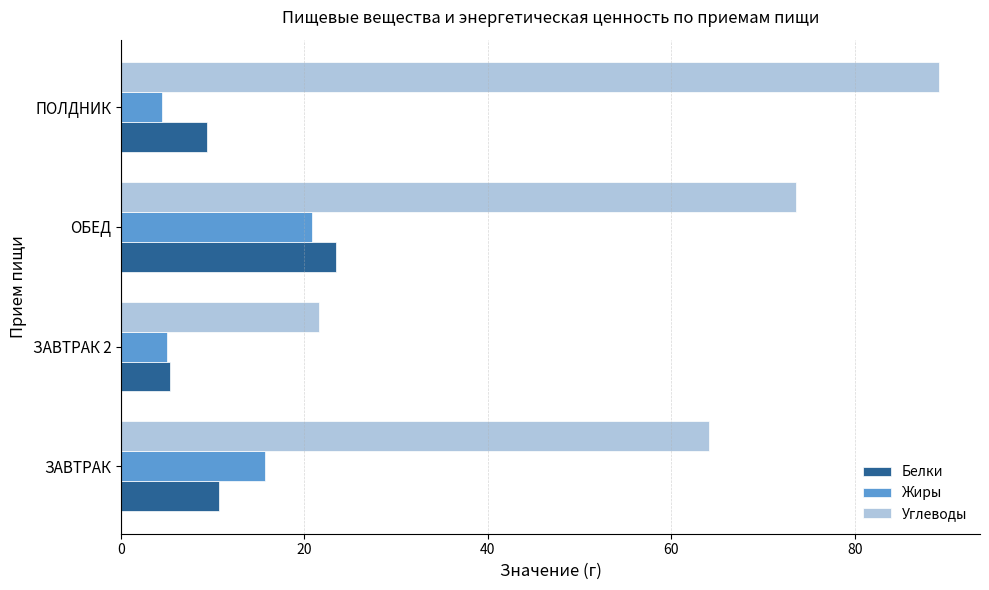

Which series has the widest spread of values?

Углеводы